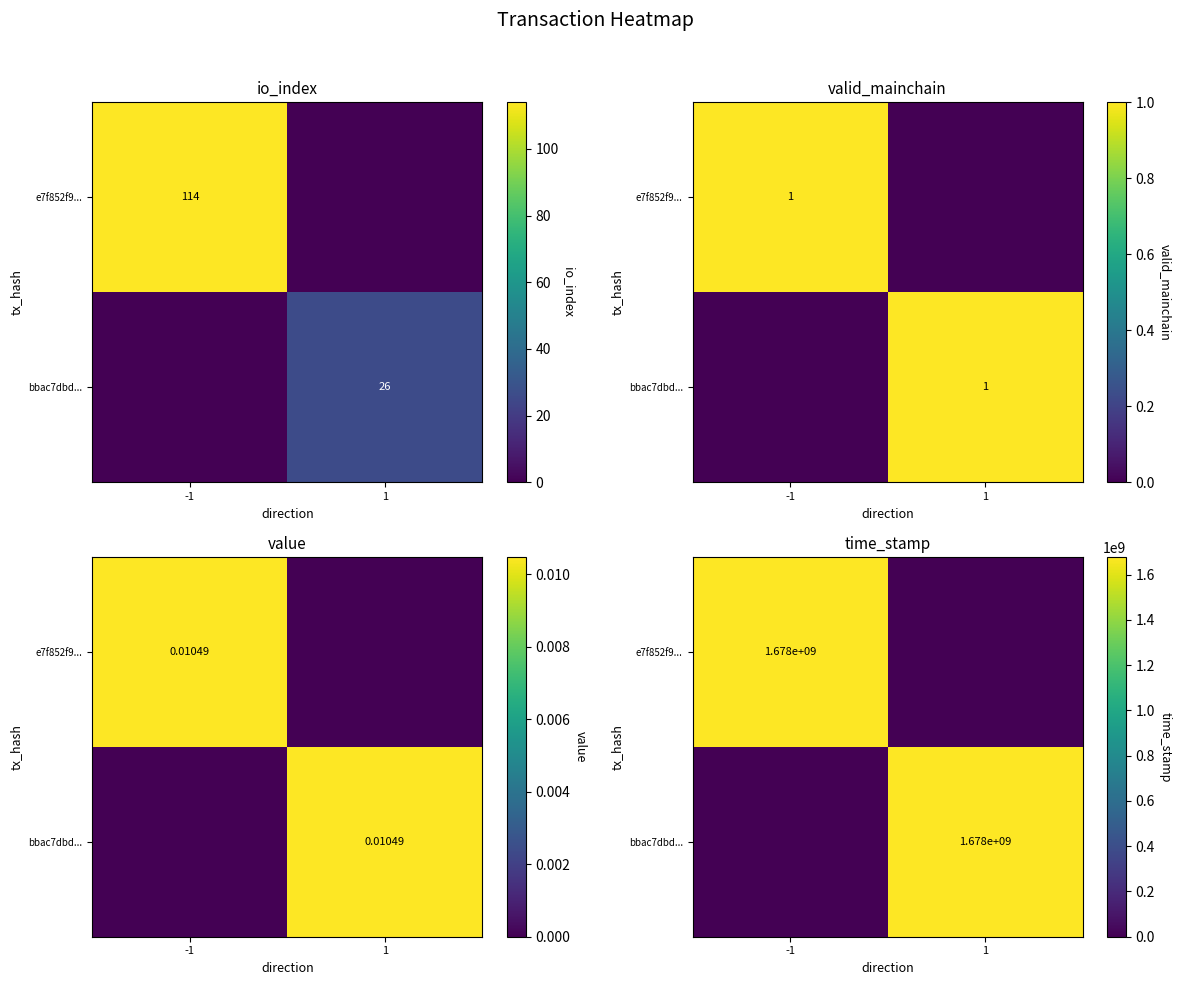

At which label does e7f852f9... reach its peak?

-1